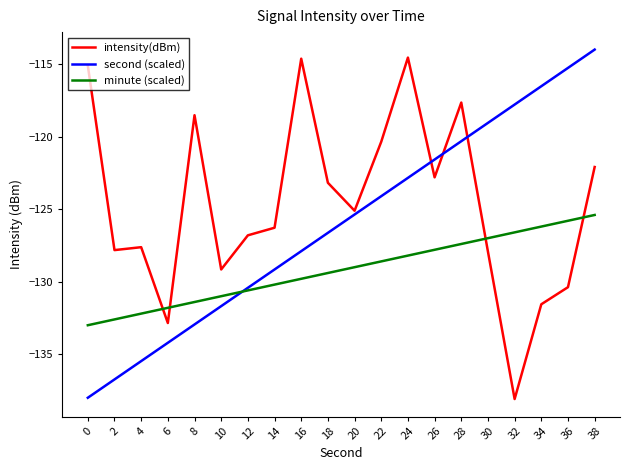

Where does the second (scaled) series first go above -125?

22